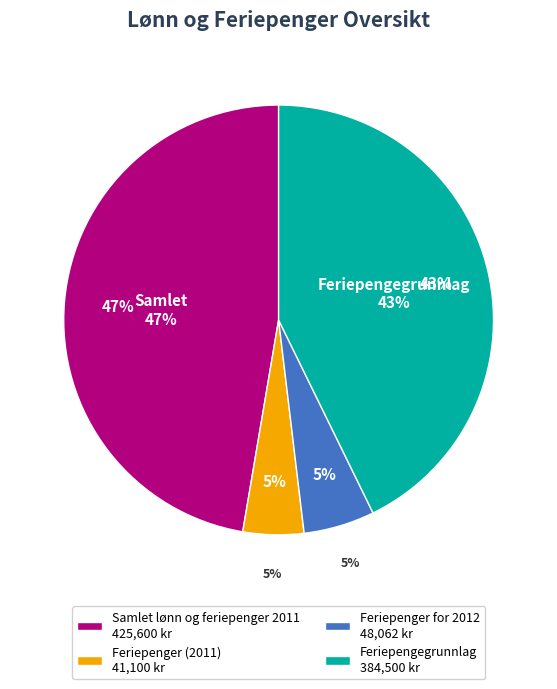

What is the change in value from Feriepenger (2011) to Feriepengegrunnlag?

+343400.0